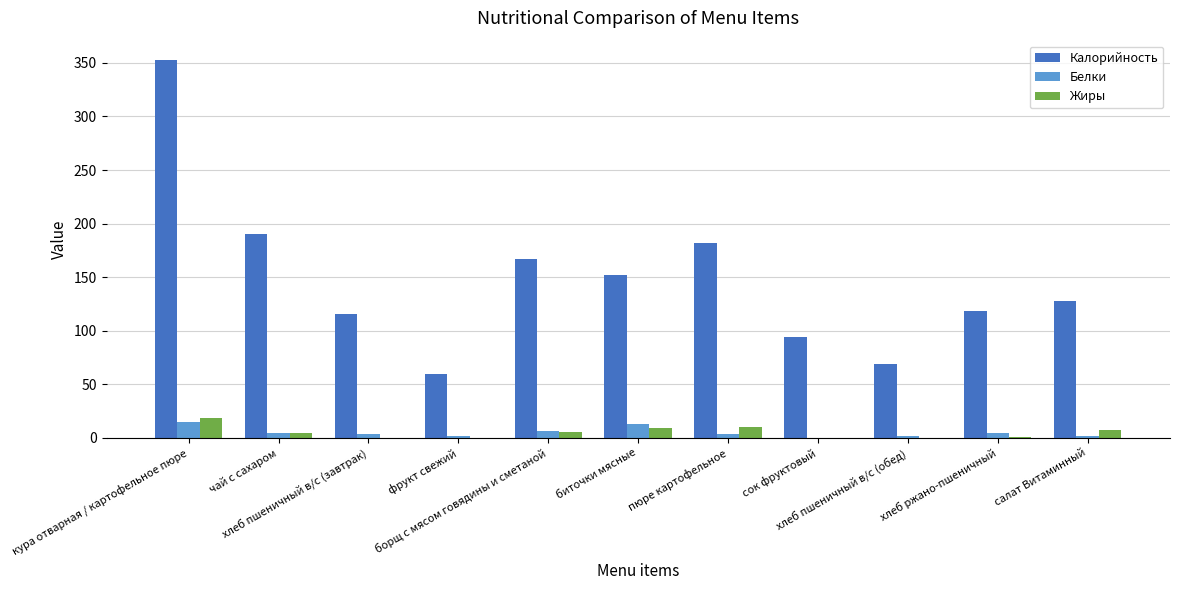

Which series has the largest total across all categories?

Калорийность